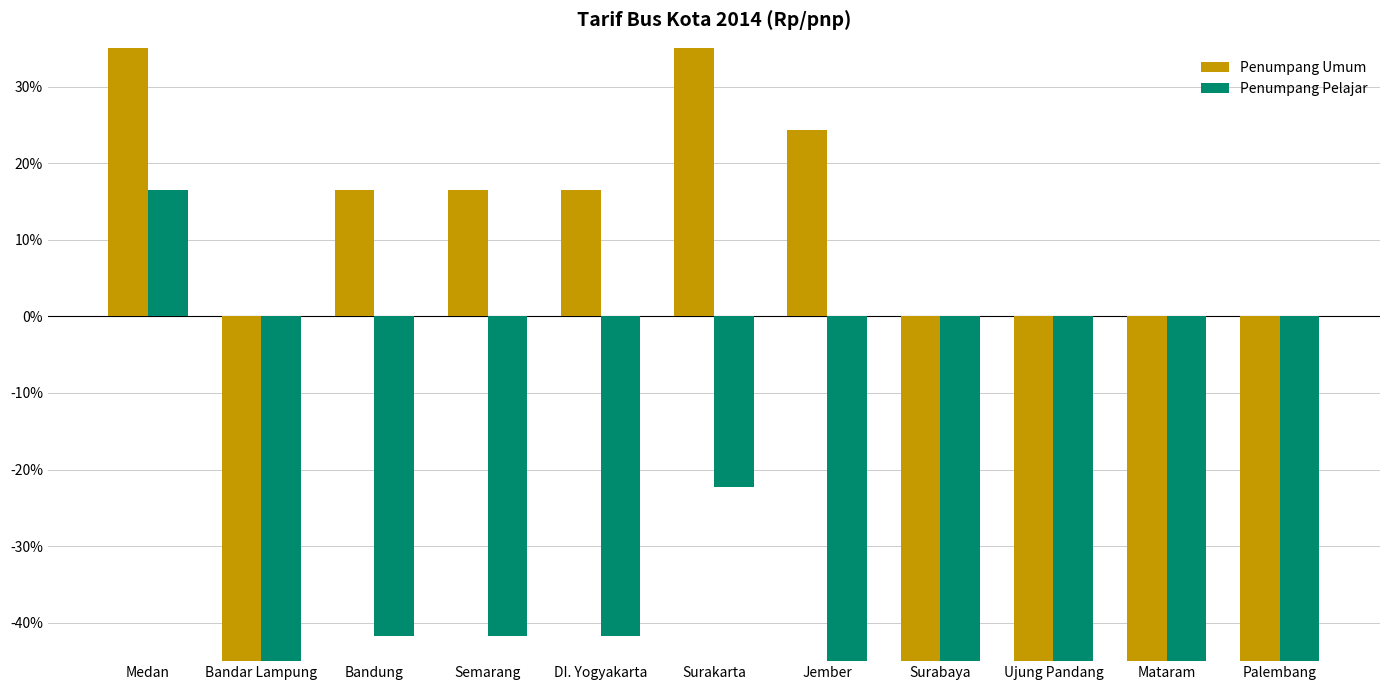

Which category has the highest value in the Penumpang Pelajar series?

Medan